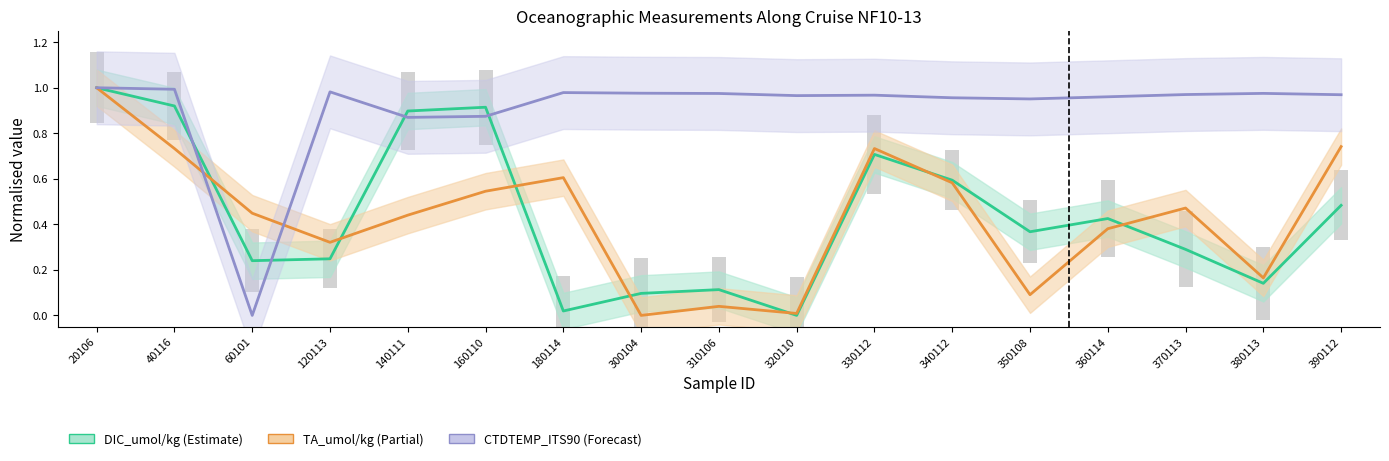

What is the value of the TA_umol/kg bar at the 15th from the left?

0.5